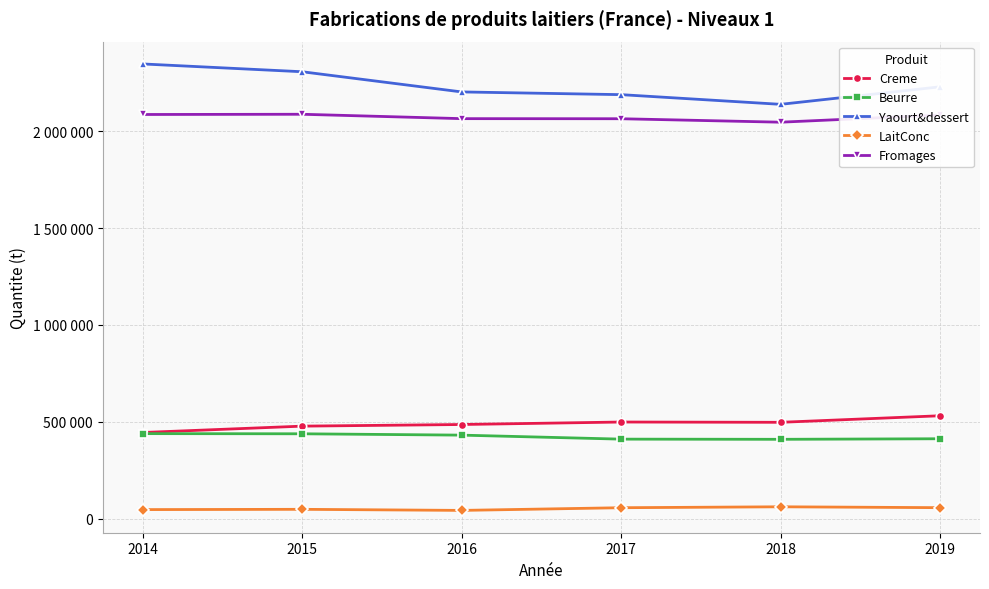

Rank the categories by LaitConc value from highest to lowest.

2018, 2019, 2017, 2015, 2014, 2016